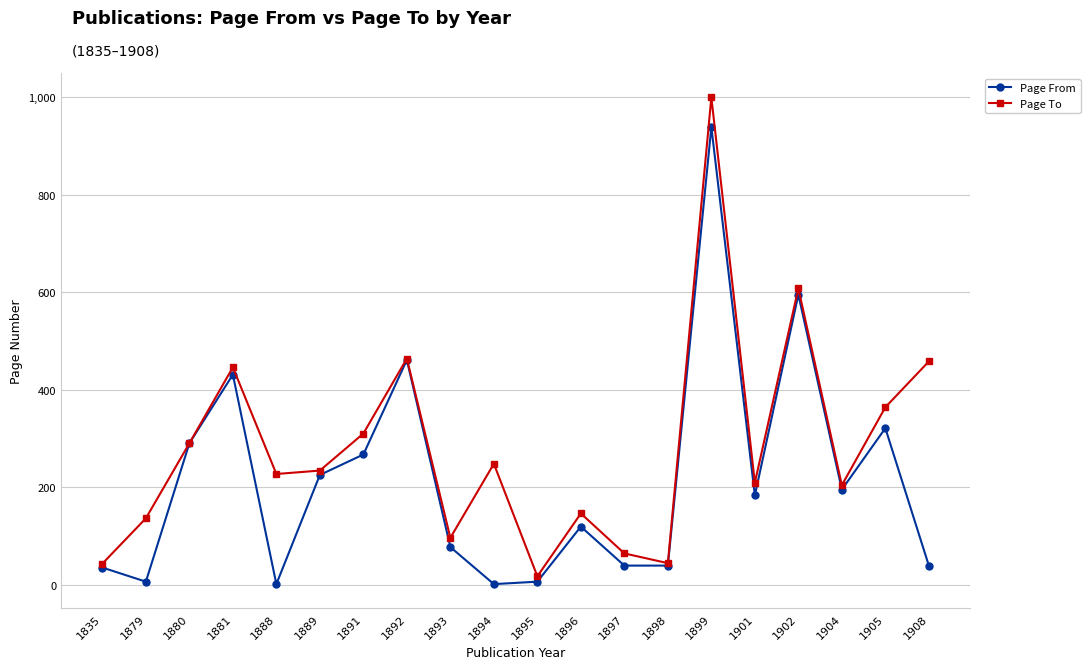

How many lines are shown in the chart?

2